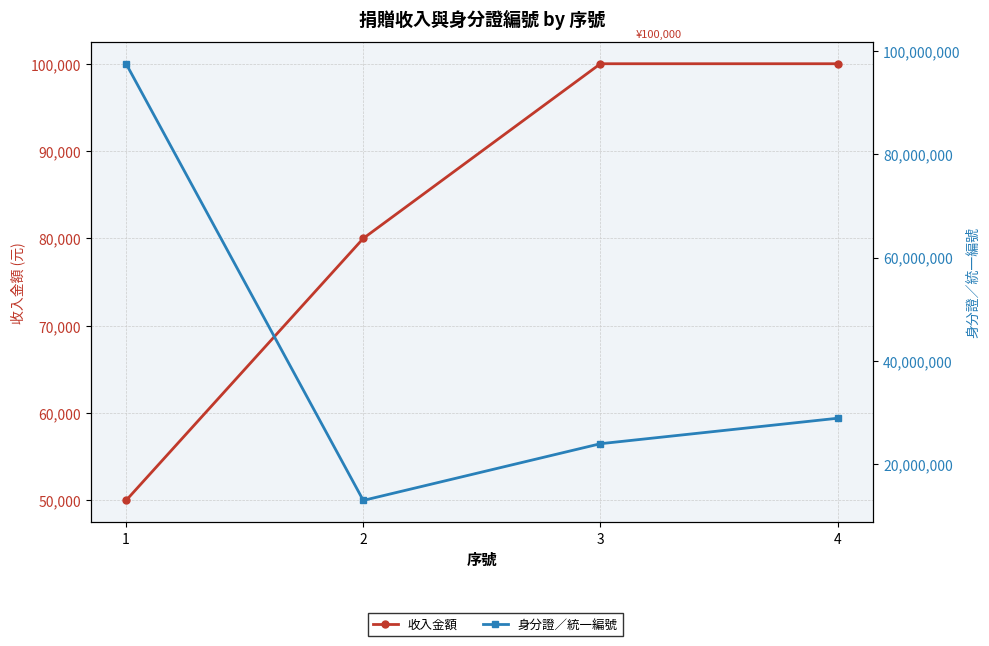

What is the total value across all series at 3?

24075144